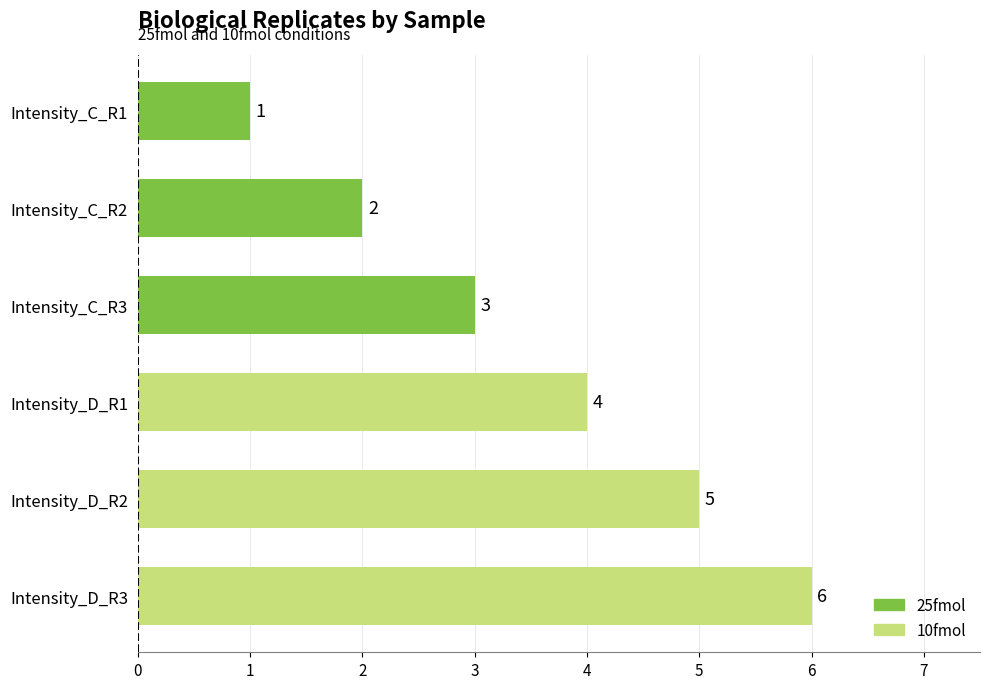

The value at Intensity_C_R2 is 2. True or false?

True